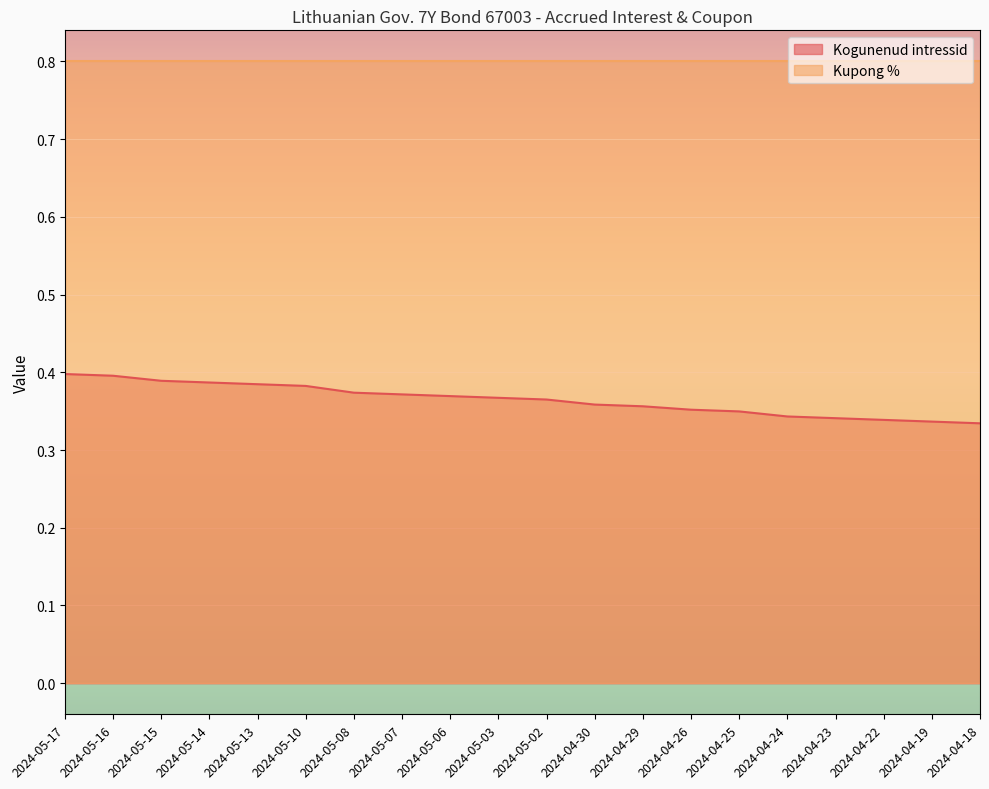

Reading left to right, extract all data points from this chart.

0.4	0.4	0.4	0.4	0.4	0.4	0.4	0.4	0.4	0.4	0.4	0.4	0.4	0.4	0.3	0.3	0.3	0.3	0.3	0.3